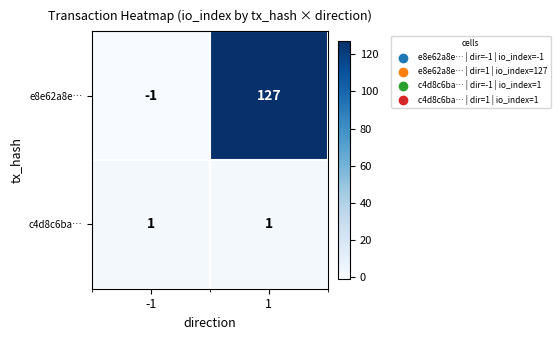

The value of e8e62a8e… at 1 is 127. True or false?

True